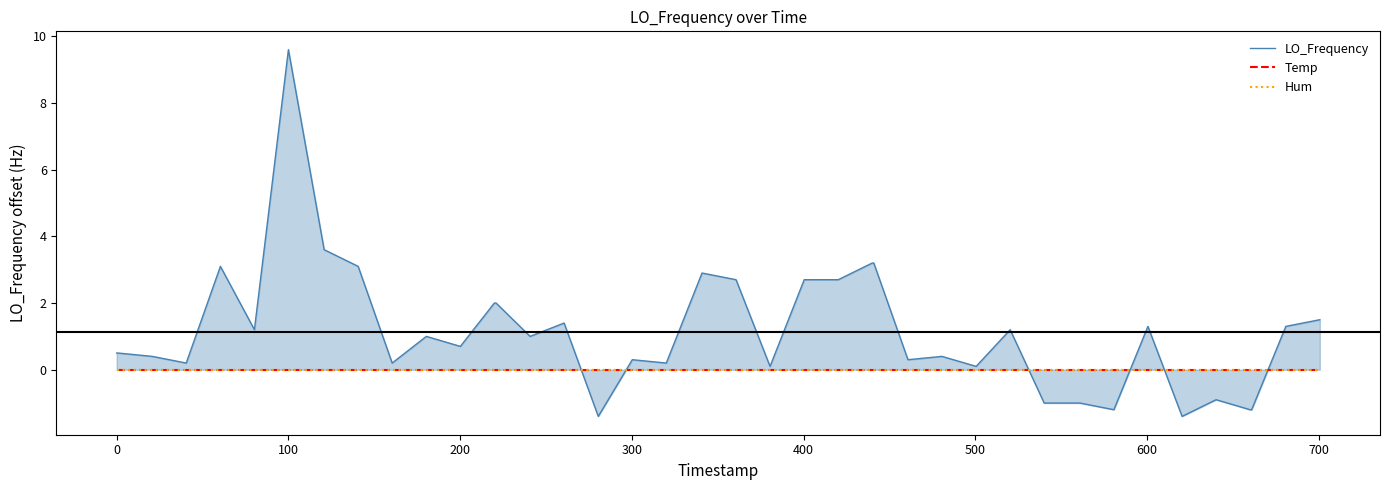

How many intersections are there between Temp and LO_Frequency?

6